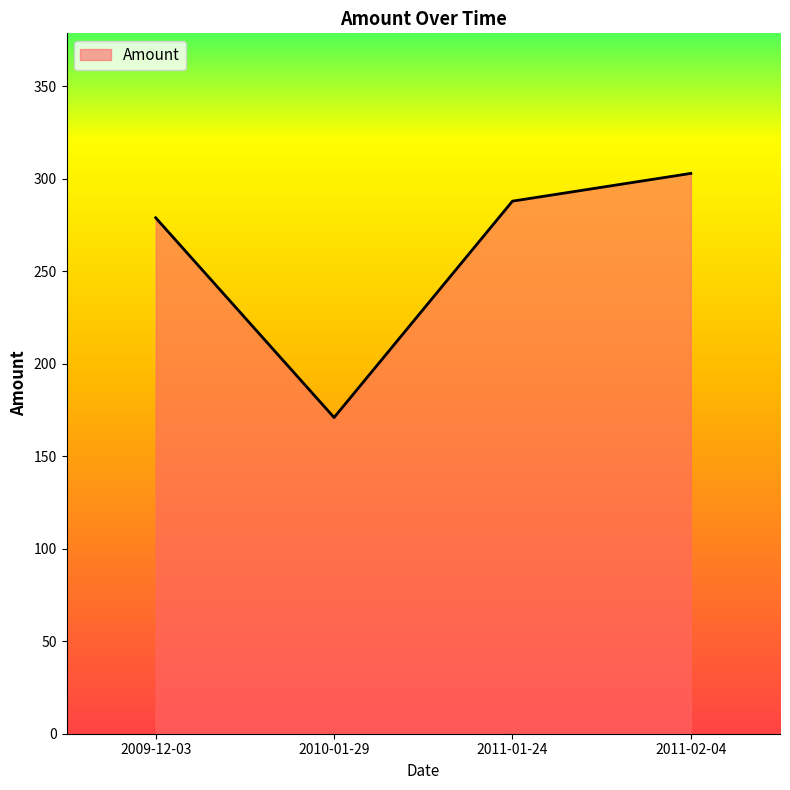

Read the value at 2011-01-24, to the nearest 50.

300